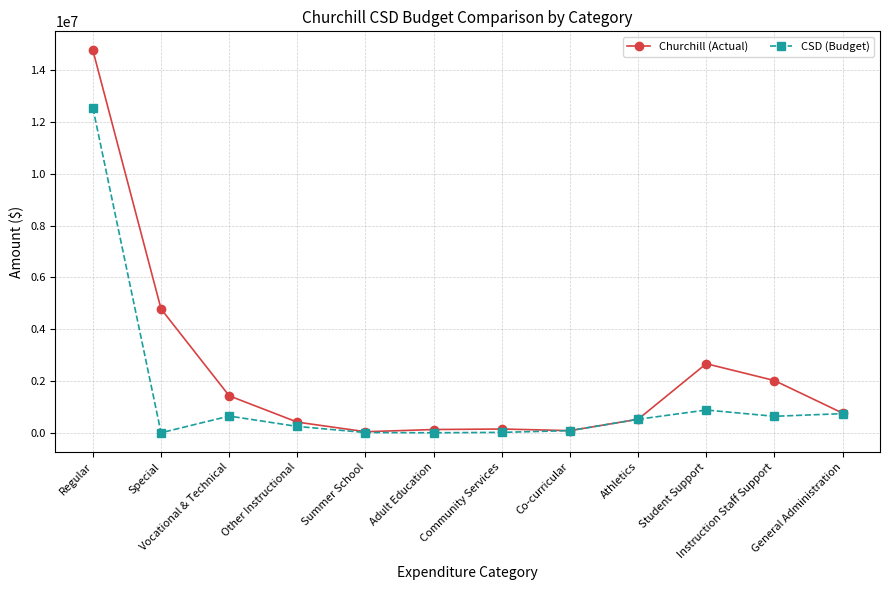

What is the label of the 1st point from the left?

Regular